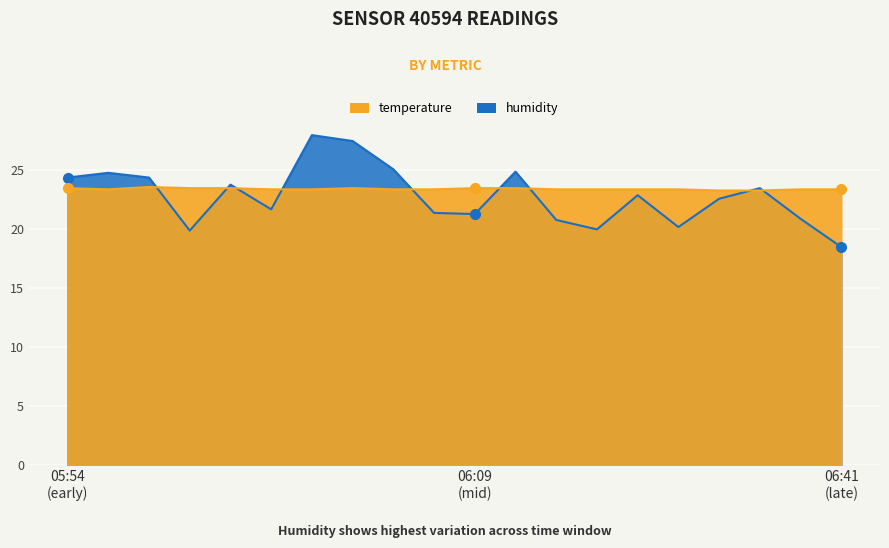

How many series are shown in this chart?

2